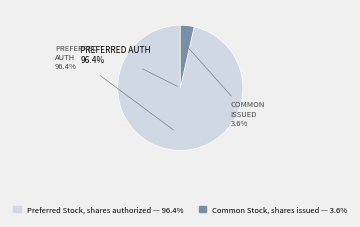

What percentage is the Common Stock, shares issued slice, to the nearest percent?

4%